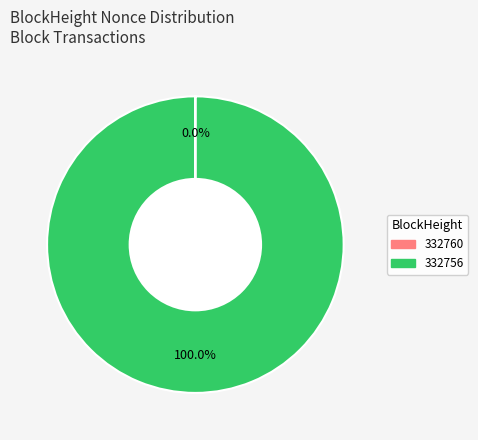

Which slice is the largest?

332756